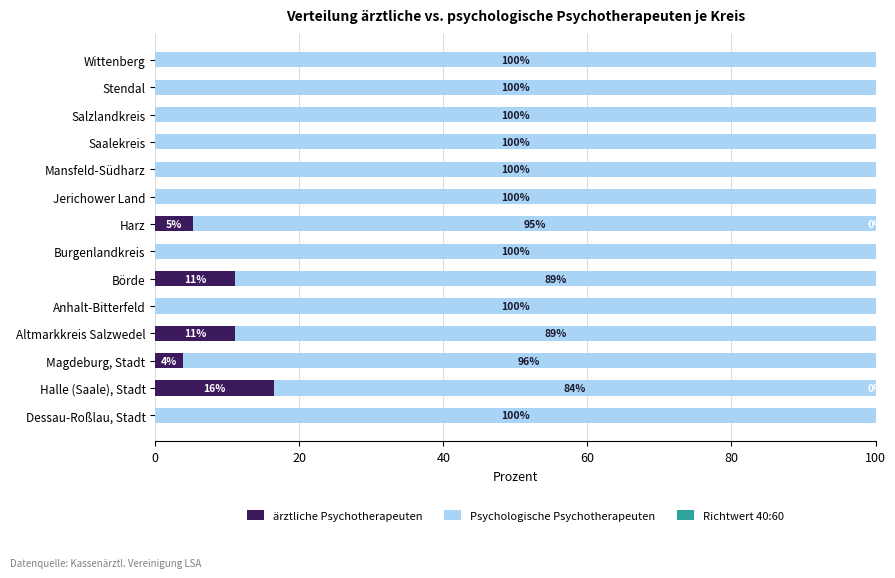

The ärztliche Psychotherapeuten series shows 0.0 at Stendal. True or false?

True